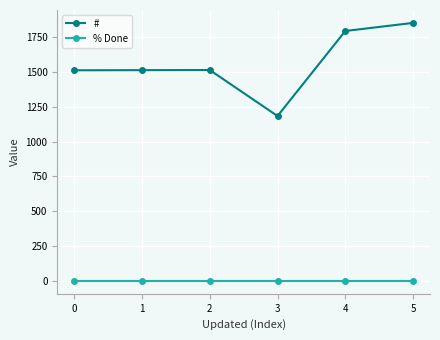

List the series in order of their overall mean, lowest first.

% Done, #